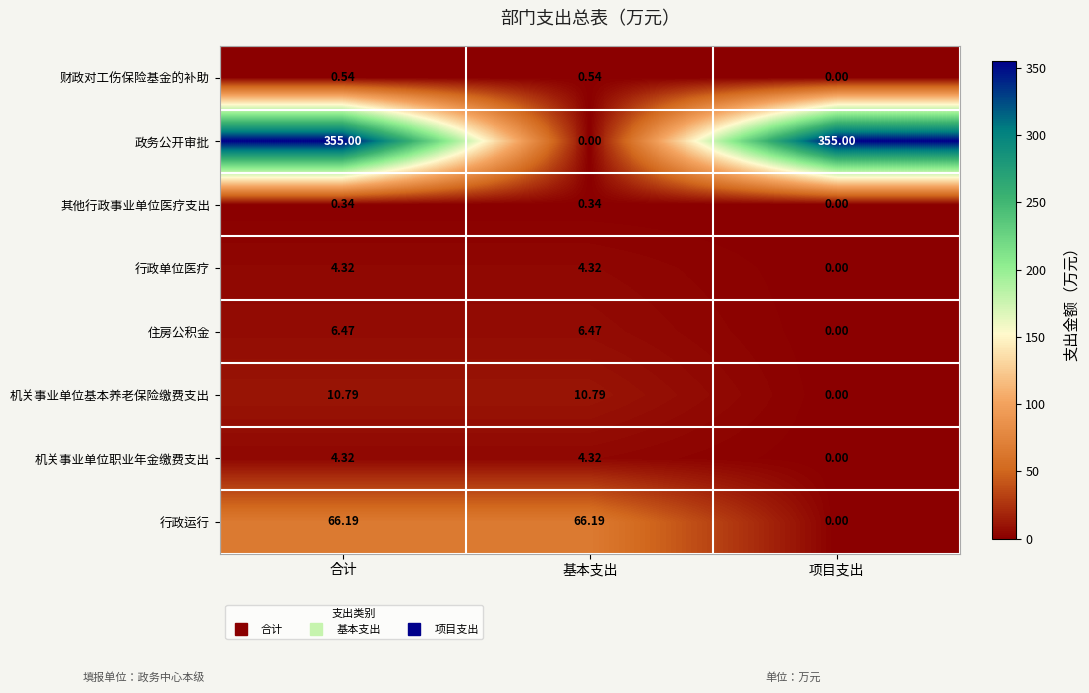

What is the total value across all series at 项目支出?

355.0